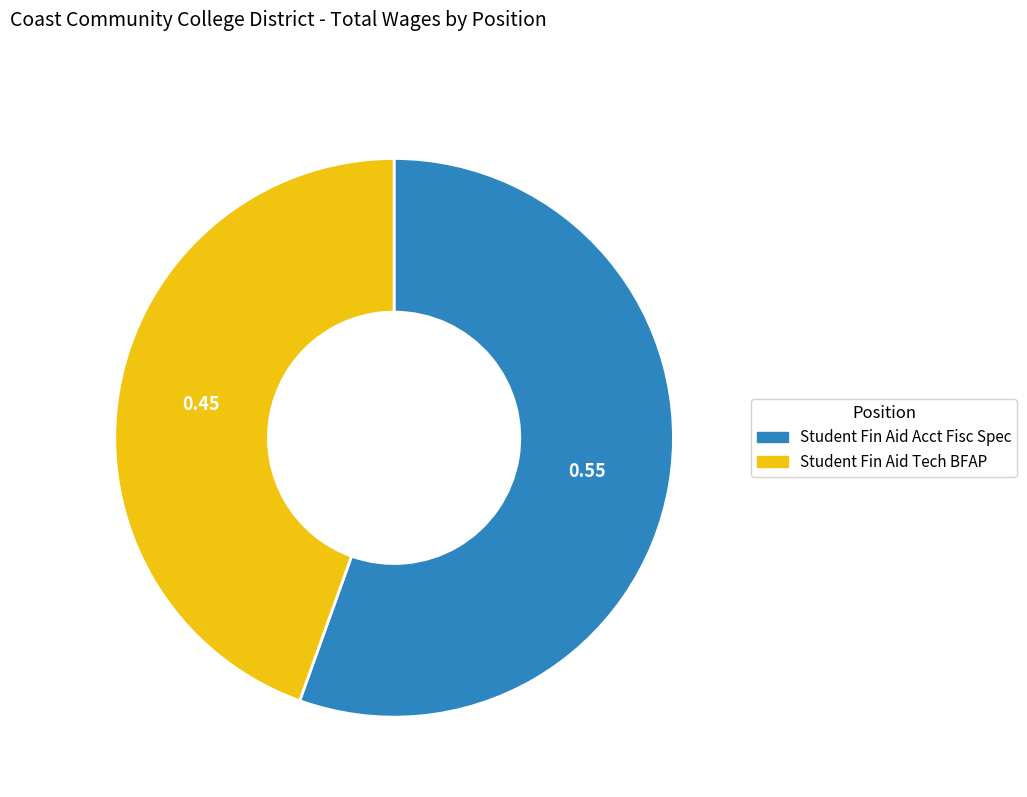

Which has a higher value, Student Fin Aid Tech BFAP or Student Fin Aid Acct Fisc Spec?

Student Fin Aid Acct Fisc Spec